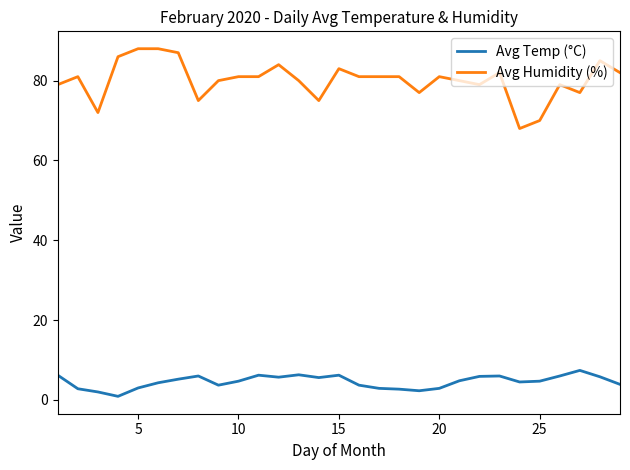

True or false: Avg Humidity (%) and Avg Temp (°C) cross at least once.

False